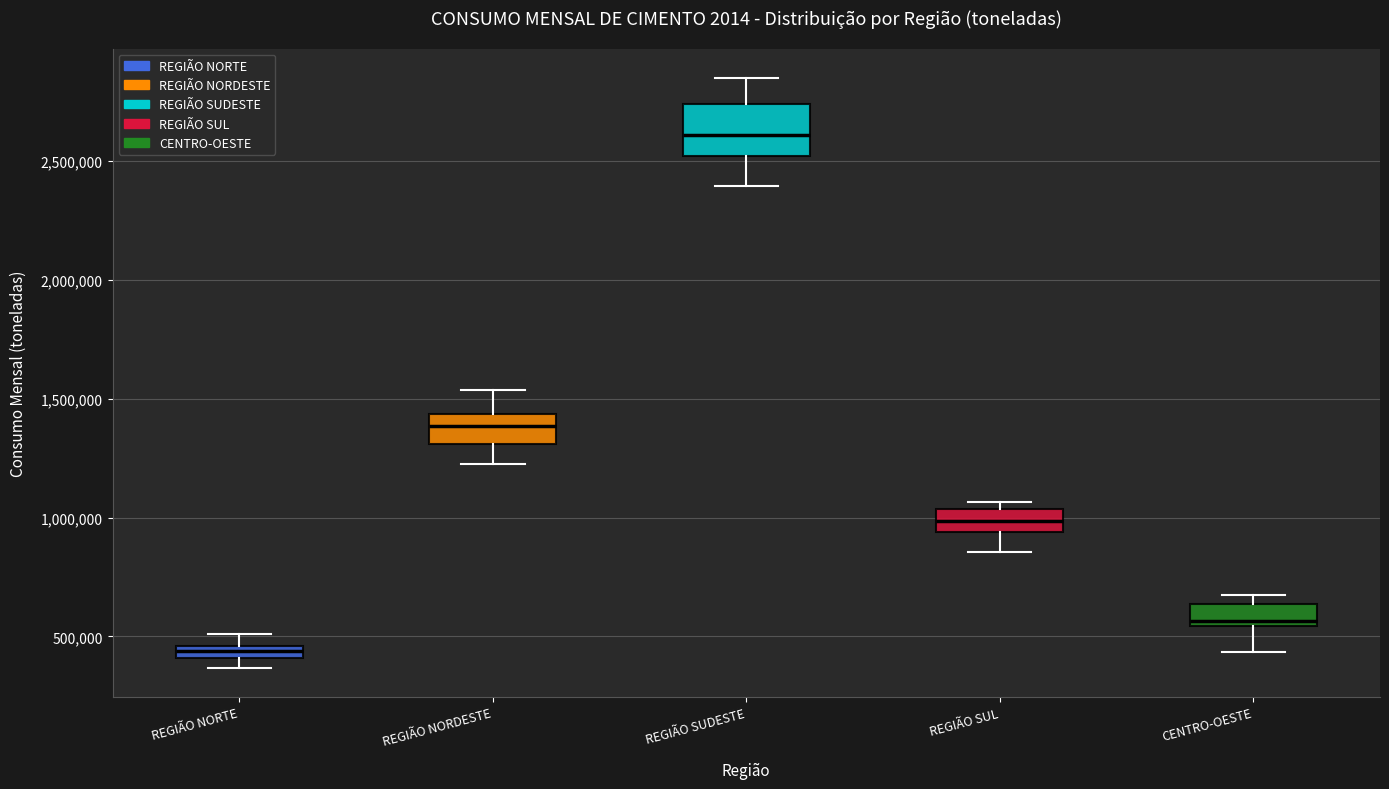

Which box's median line is the highest?

REGIÃO SUDESTE